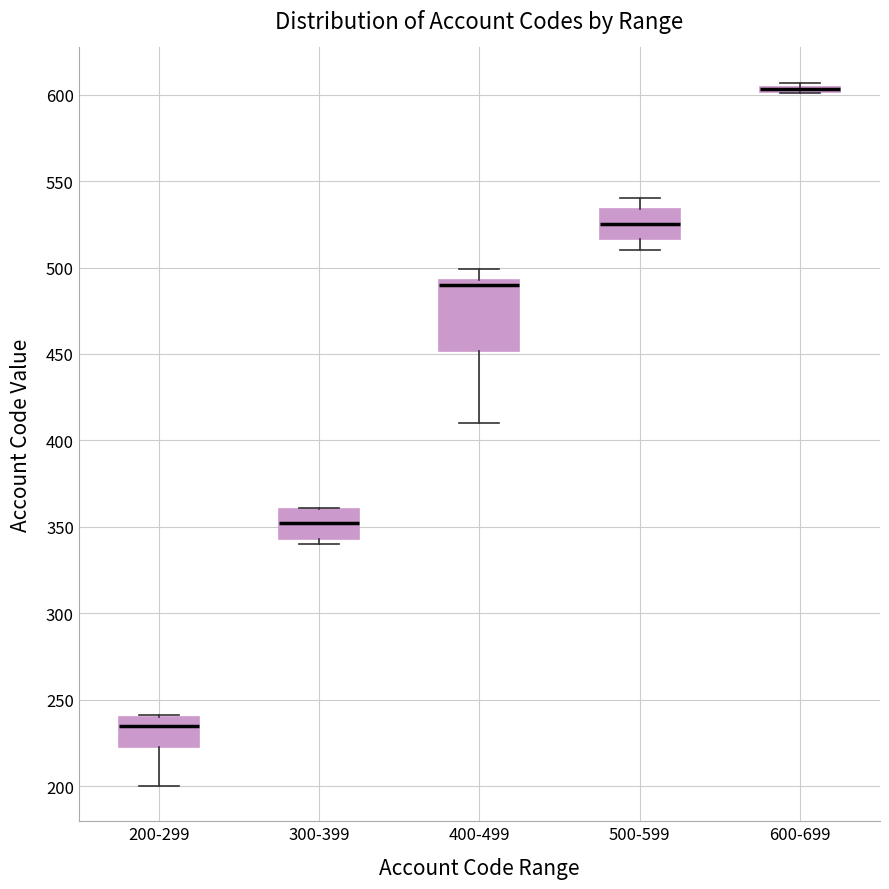

Which box is the tallest, from its lower edge to its upper edge?

400-499